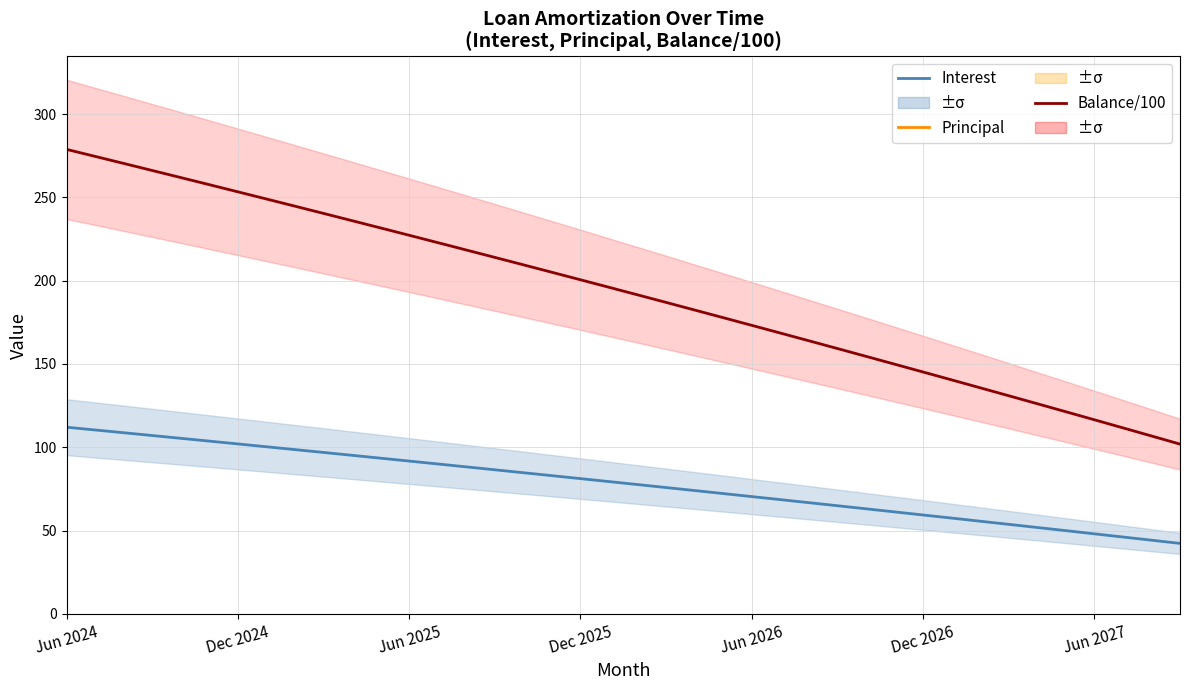

Which series changed the most between 14 and 21?

Balance/100